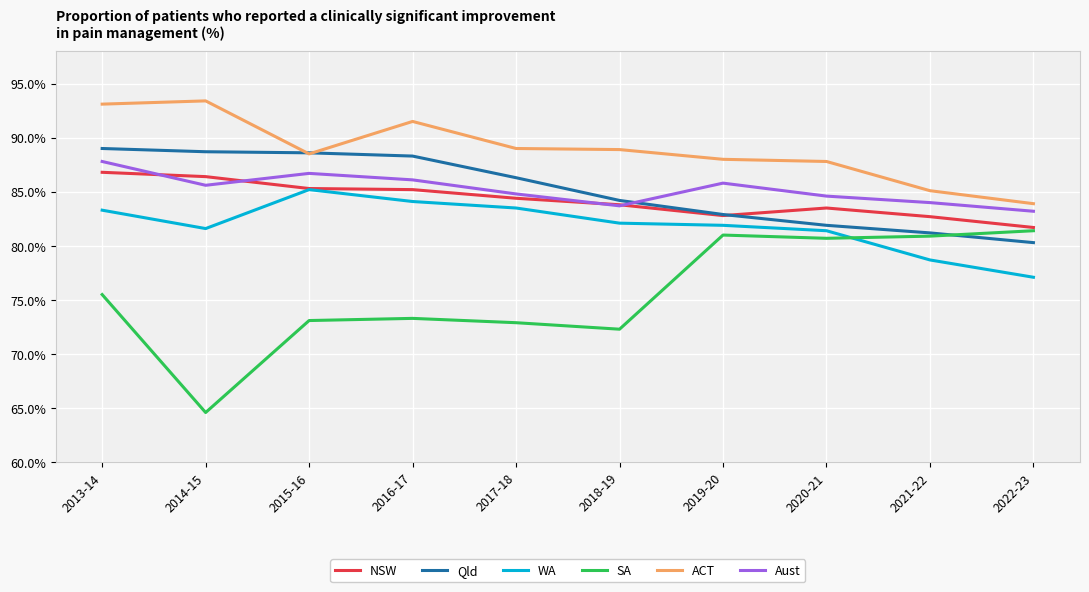

At which category does Aust reach its first local valley?

2014-15